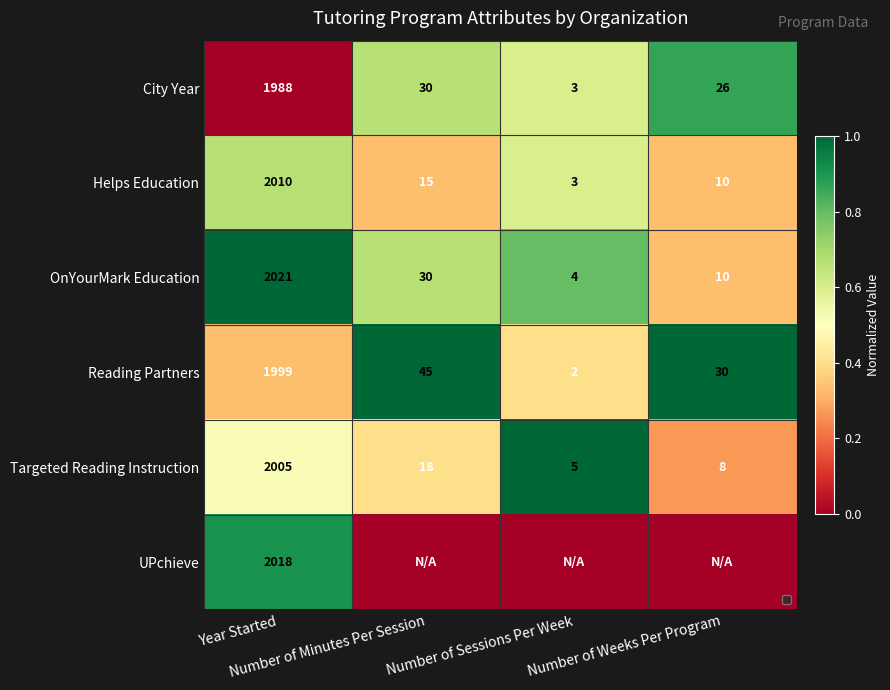

What is the difference between the maximum and minimum values in the Helps Education series?

2007